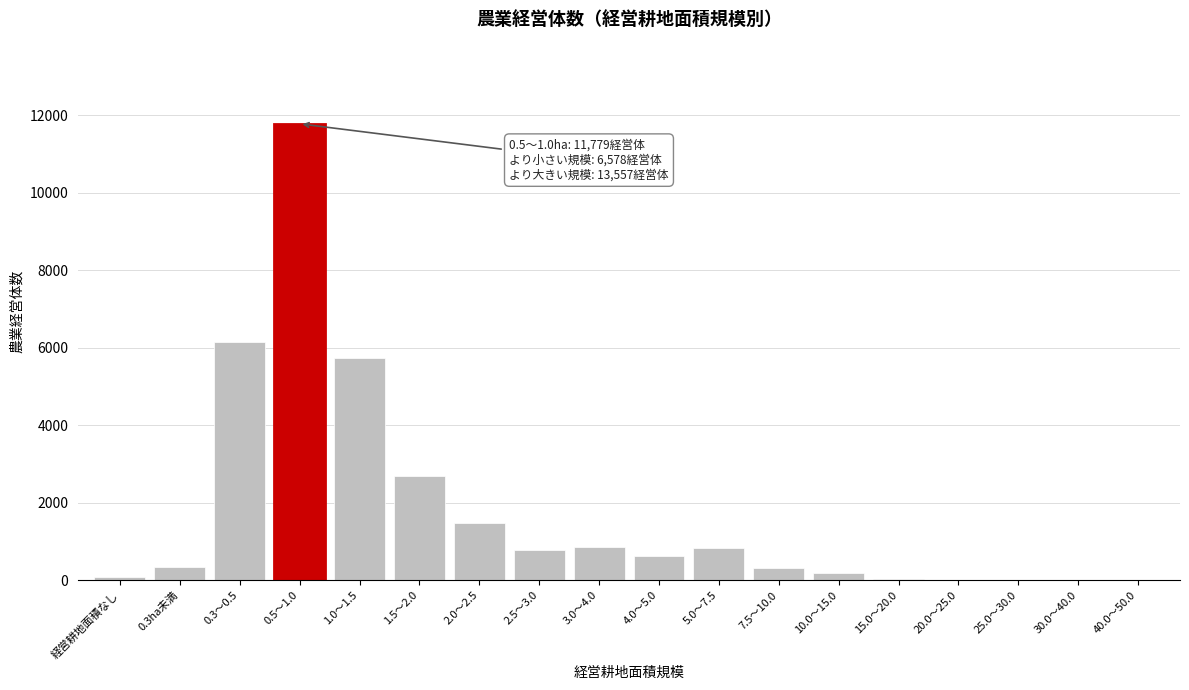

Is it true that the value at 2.0～2.5 is 1469?

True